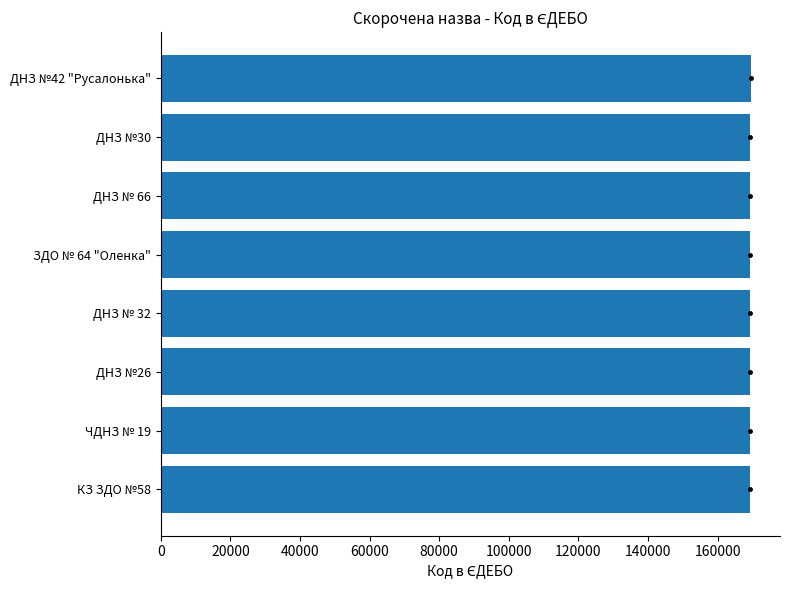

Approximately how many times larger is the value at ДНЗ № 66 compared to КЗ ЗДО №58?

1.0